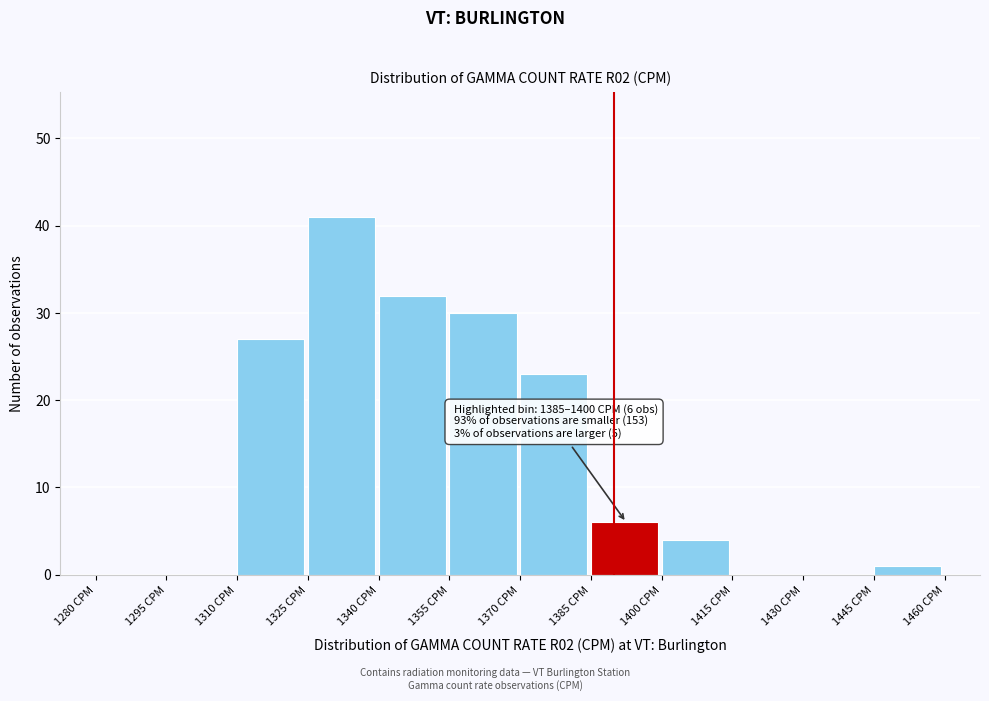

Which range on the x-axis has the tallest bar?

1325 to 1340